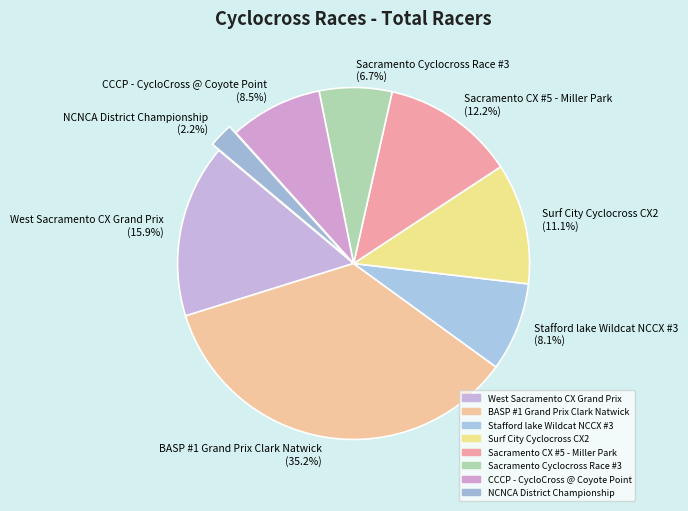

How many slices are in this pie chart?

8